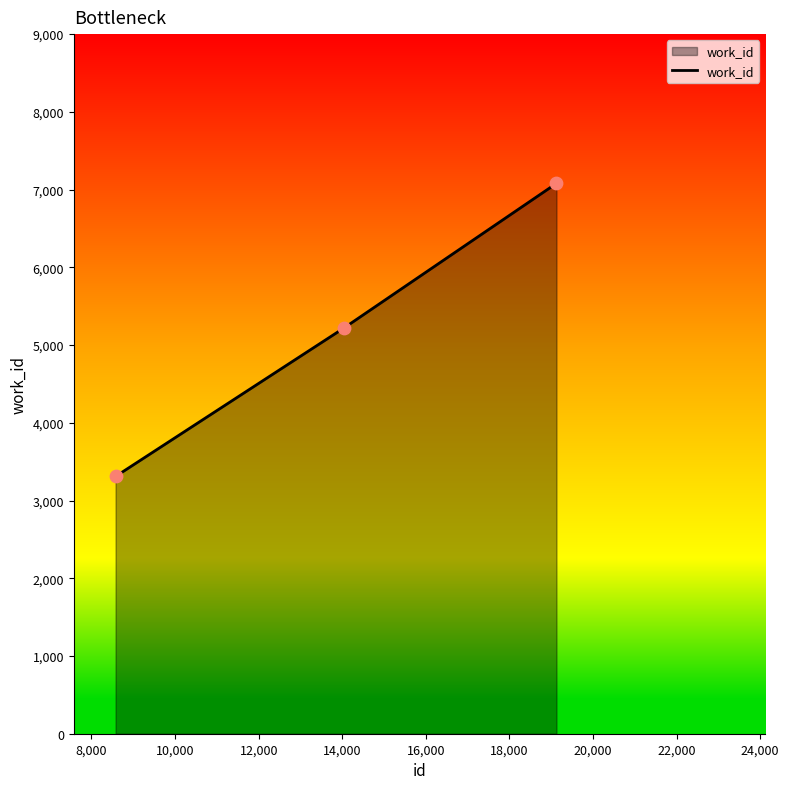

What is the greatest value displayed?

7080